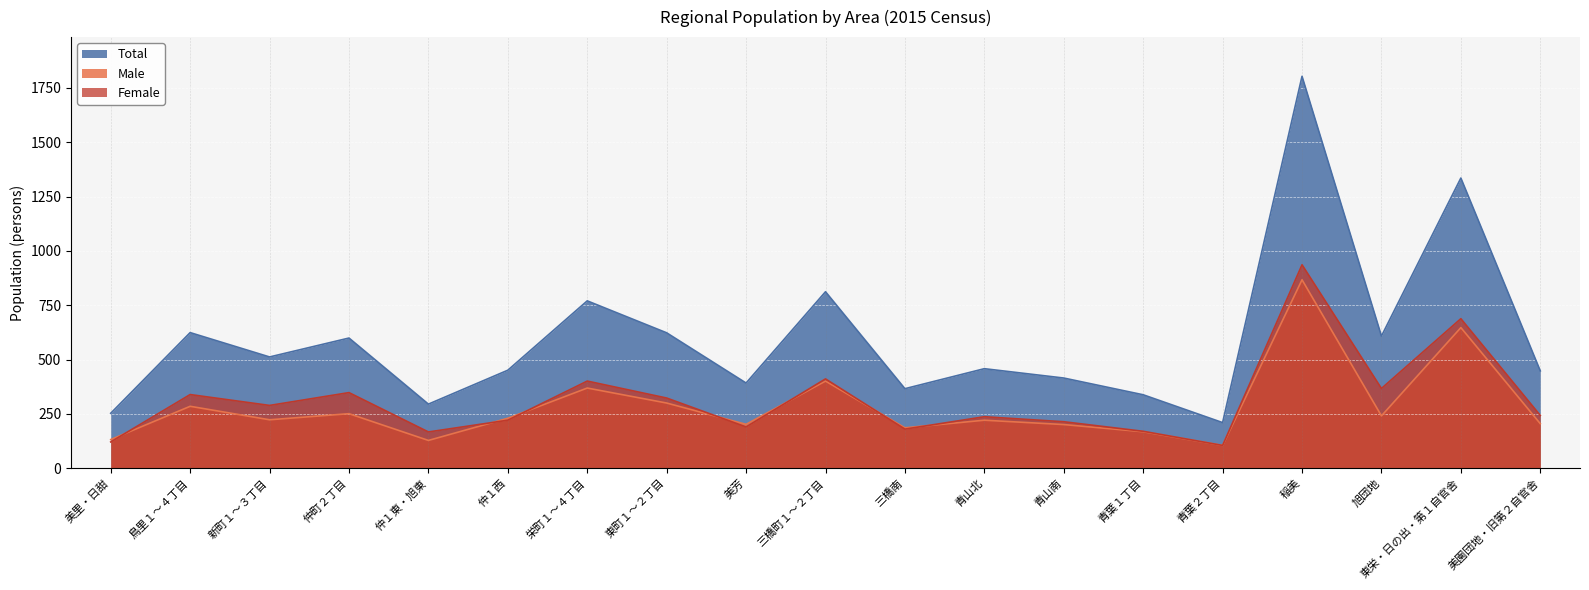

Reading right to left, what are all the values shown in this chart?

Female: 美園団地・旧第２自官舎=243	東栄・日の出・第１自官舎=688	旭団地=367	稲美=936	青葉２丁目=105	青葉１丁目=170	青山南=214	青山北=237	三橋南=180	三橋町１～２丁目=411	美芳=190	東町１～２丁目=323	栄町１～４丁目=401	仲１西=221	仲１東・旭東=167	仲町２丁目=348	新町１～３丁目=289	鳥里１～４丁目=339	美里・日甜=121
Male: 美園団地・旧第２自官舎=205	東栄・日の出・第１自官舎=647	旭団地=241	稲美=867	青葉２丁目=105	青葉１丁目=168	青山南=201	青山北=221	三橋南=186	三橋町１～２丁目=401	美芳=202	東町１～２丁目=300	栄町１～４丁目=369	仲１西=230	仲１東・旭東=128	仲町２丁目=251	新町１～３丁目=223	鳥里１～４丁目=285	美里・日甜=132
Total: 美園団地・旧第２自官舎=448	東栄・日の出・第１自官舎=1335	旭団地=608	稲美=1803	青葉２丁目=210	青葉１丁目=338	青山南=415	青山北=458	三橋南=366	三橋町１～２丁目=812	美芳=392	東町１～２丁目=623	栄町１～４丁目=770	仲１西=451	仲１東・旭東=295	仲町２丁目=599	新町１～３丁目=512	鳥里１～４丁目=624	美里・日甜=253